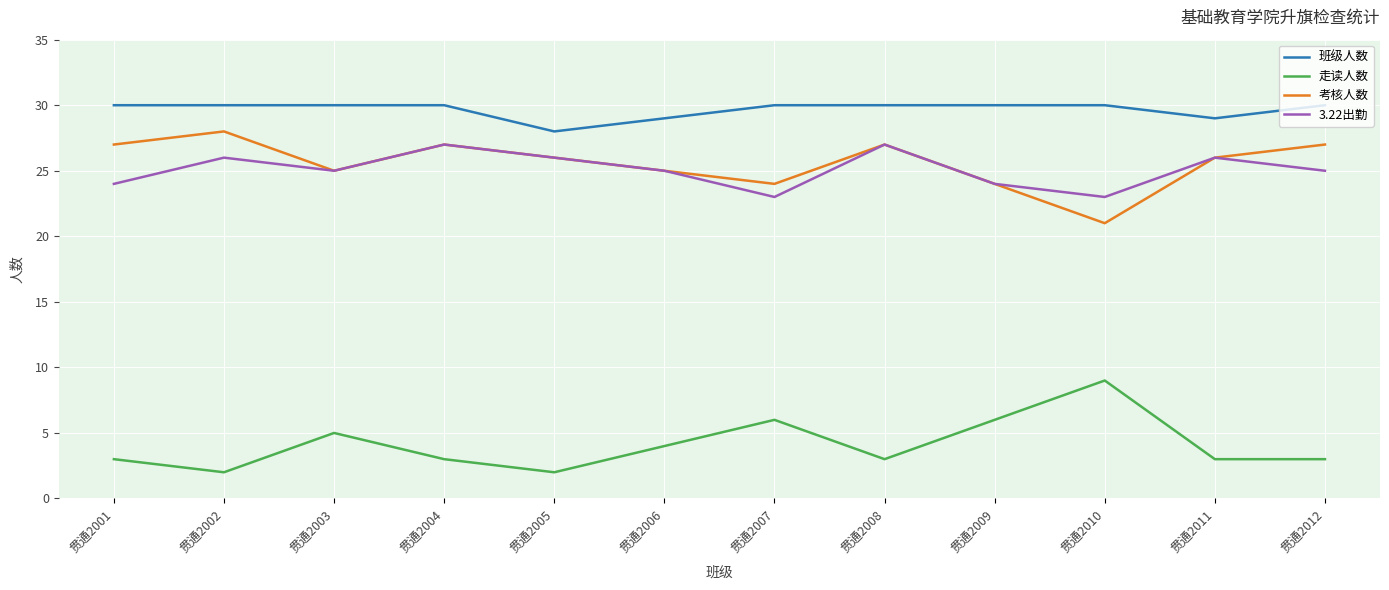

True or false: 考核人数 has more than 1 interior local peaks.

True